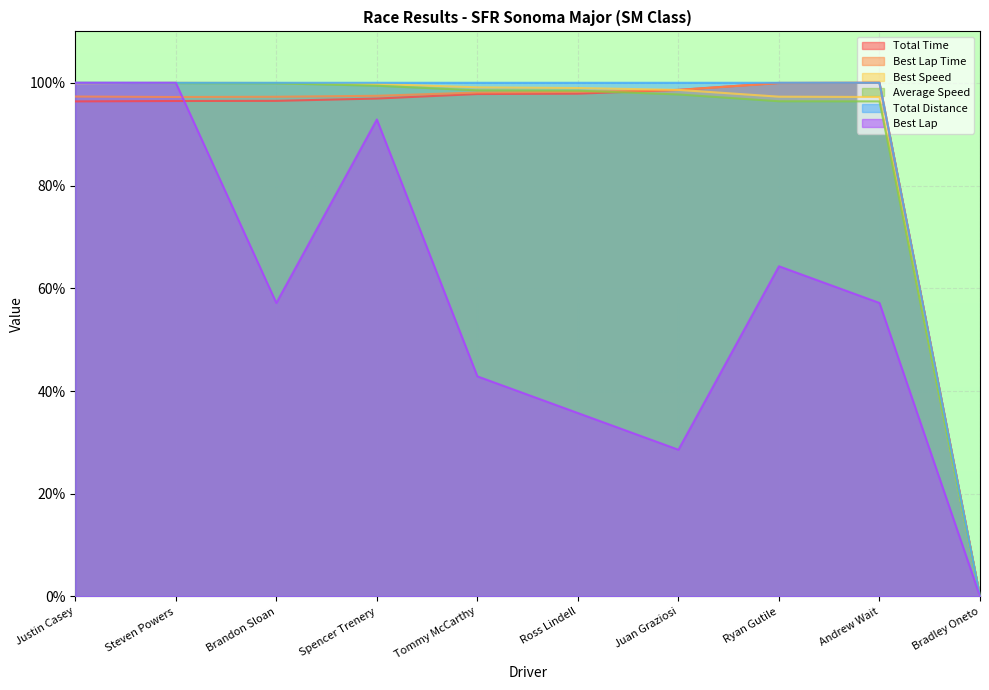

At which label is Best Speed closest to 50?

Andrew Wait